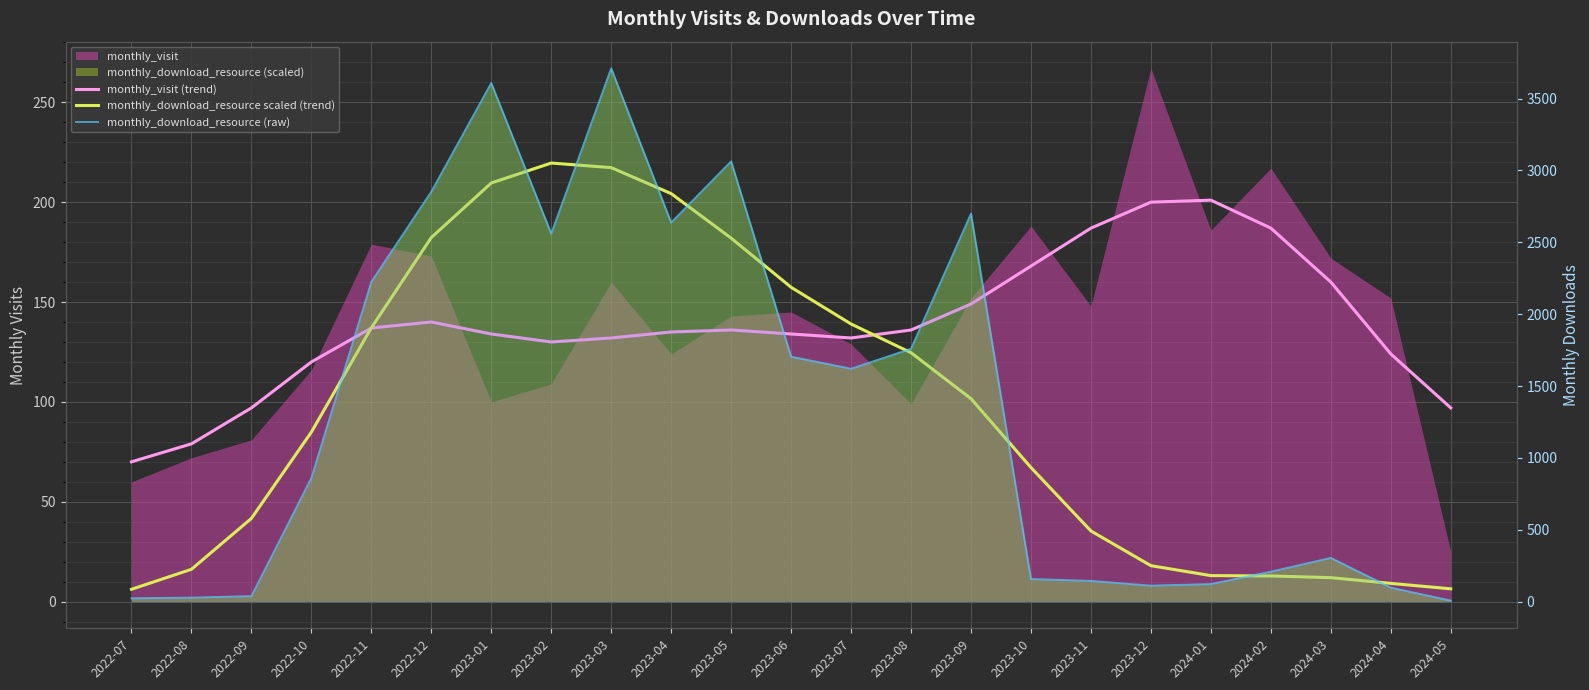

What value does the monthly_download_resource scaled (trend) series have at 2023-03?

217.3